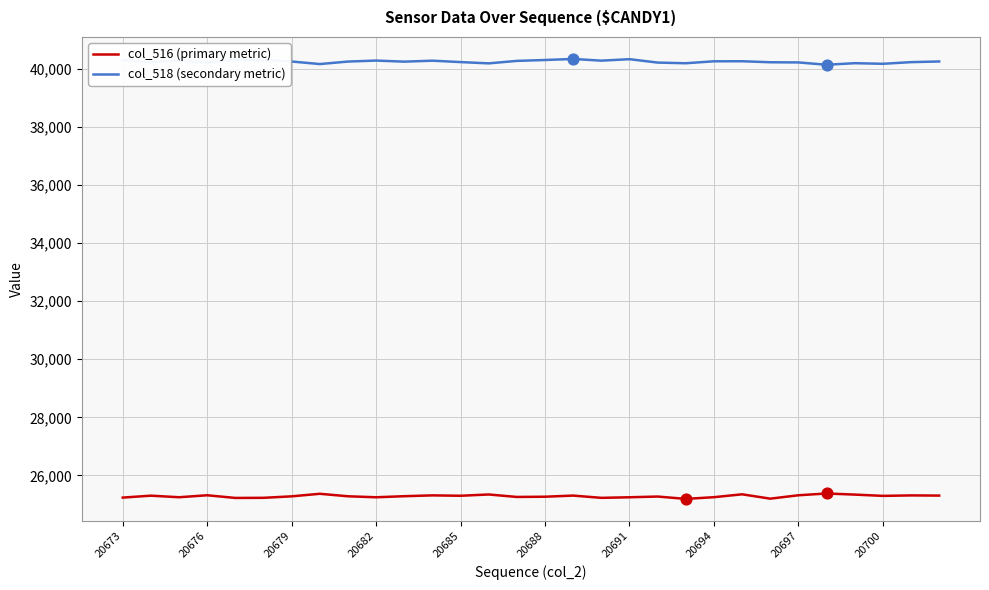

Rank the series by their maximum value, from highest to lowest.

col_518 (secondary metric), col_516 (primary metric)